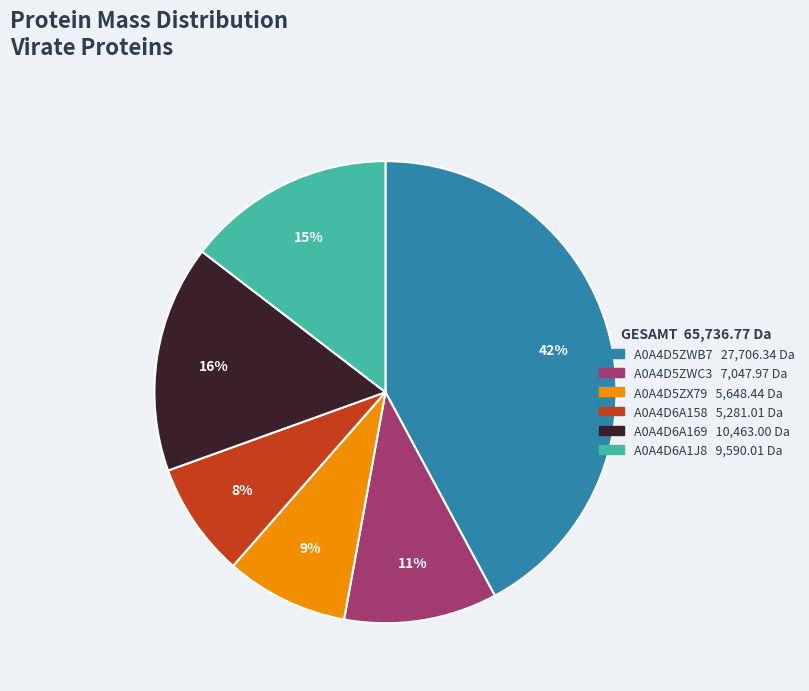

Count the number of slices in the pie.

6